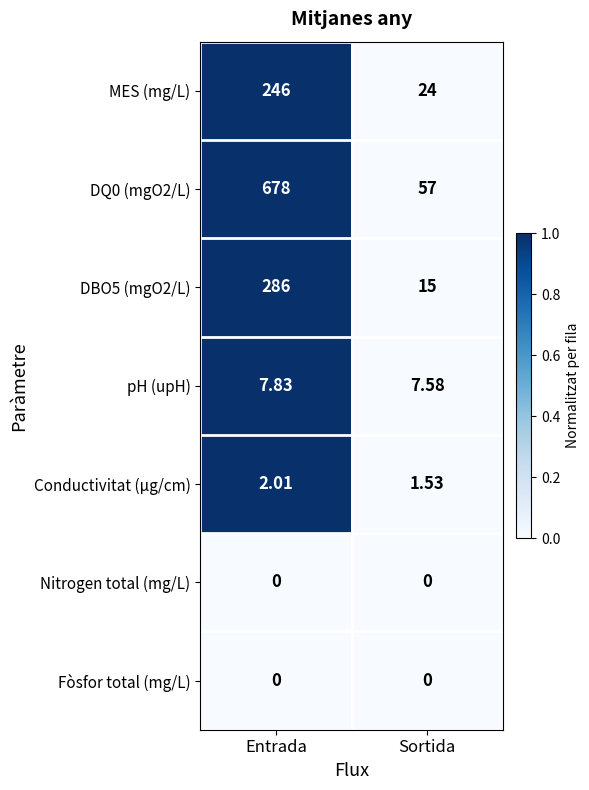

At which label does DBO5 (mgO2/L) reach its minimum?

Sortida